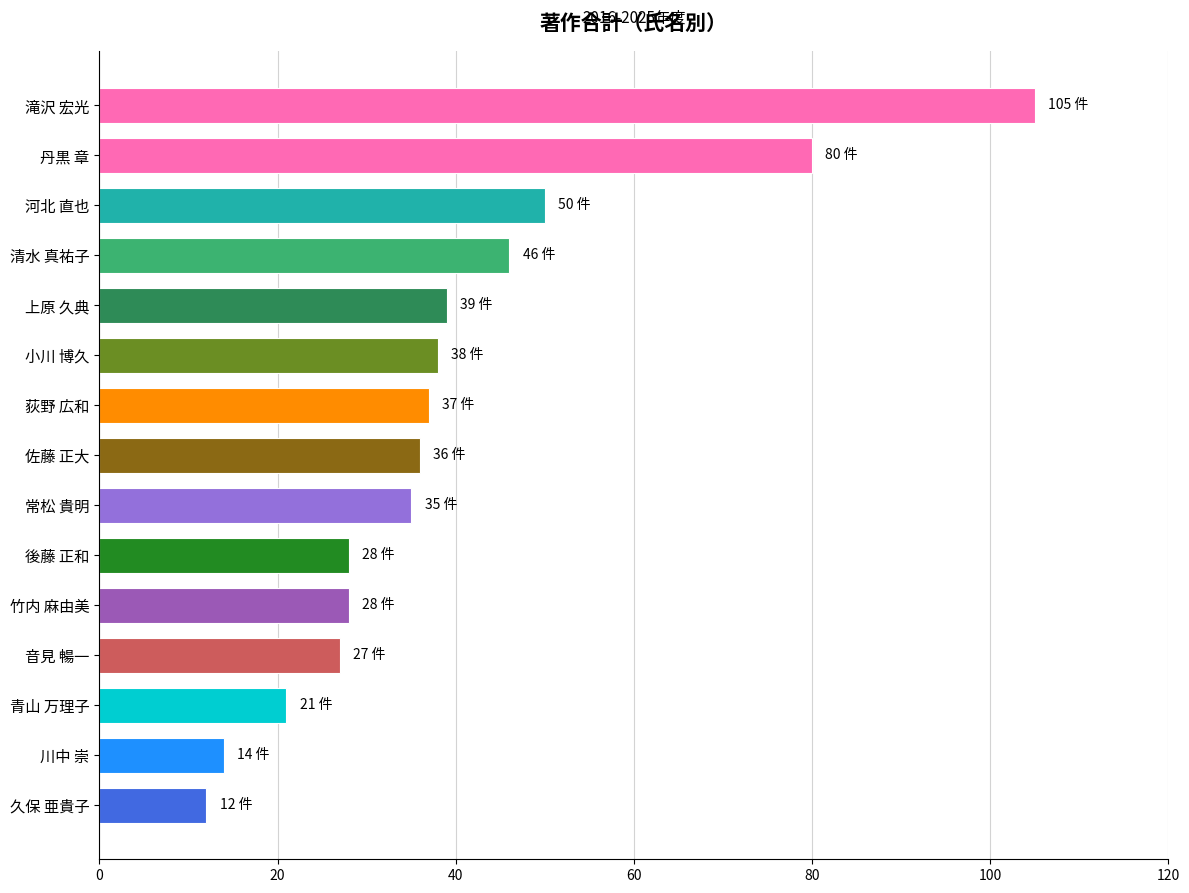

What is the ratio of the value at 竹内 麻由美 to the value at 常松 貴明?

0.8